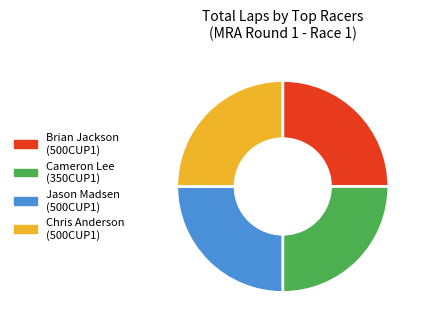

Does Jason Madsen (500CUP1) represent more than half of the total?

No